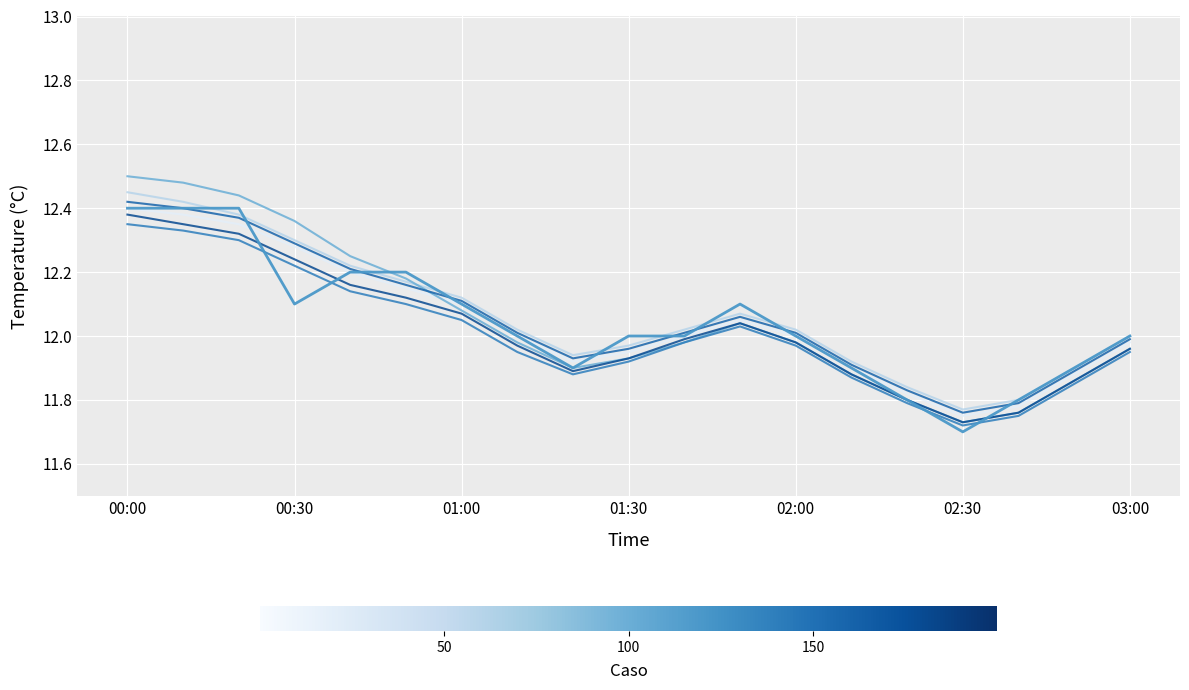

Which category has the highest value across all series?

00:00